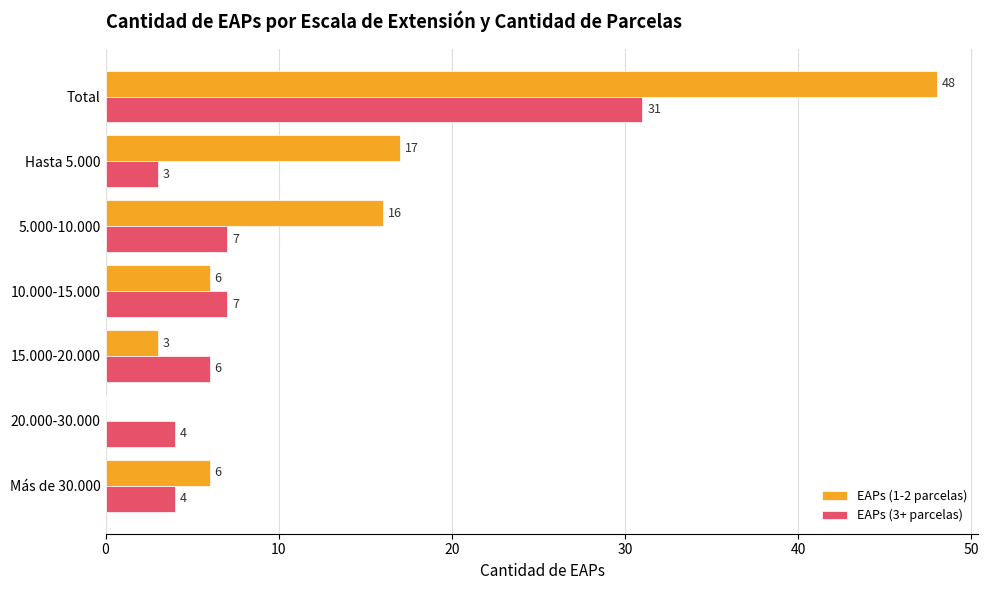

The value of EAPs (1-2 parcelas) at 5.000-10.000 is 16. True or false?

True